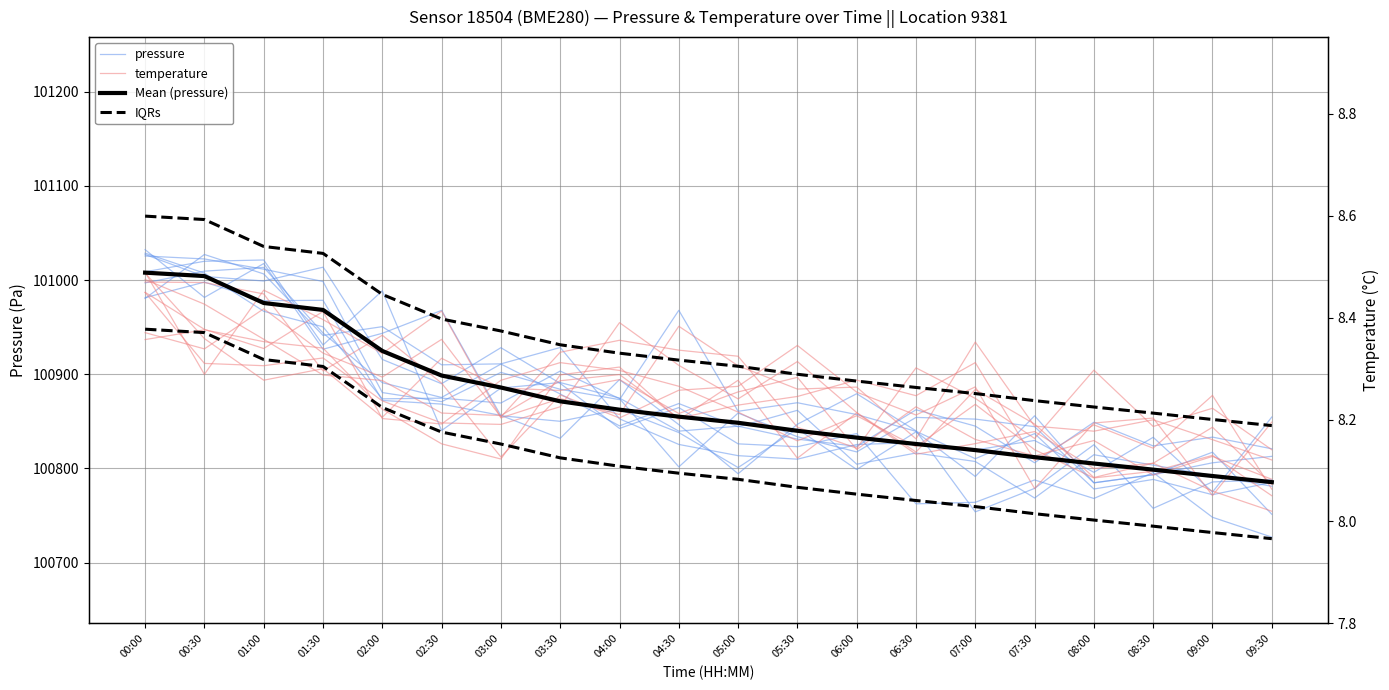

How many lines are shown in the chart?

4